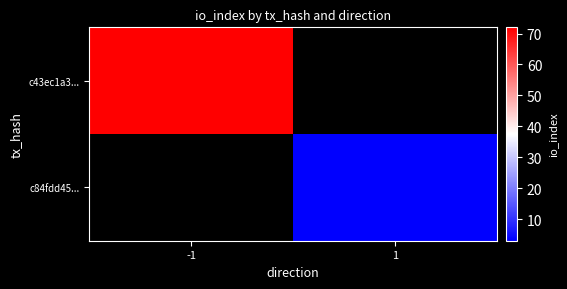

Count the number of categories in the chart.

2